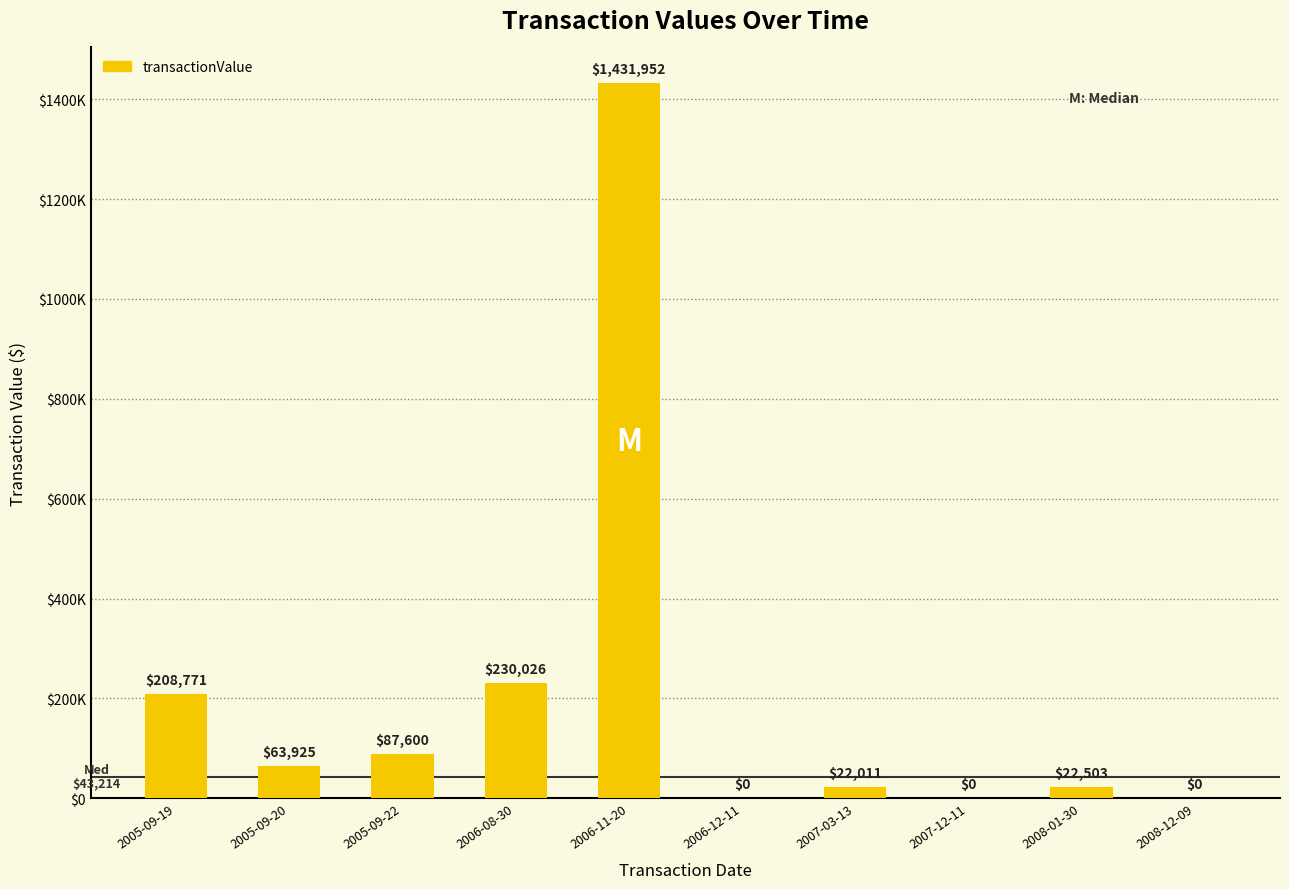

True or false: the data shows 31488 at 2008-01-30.

False